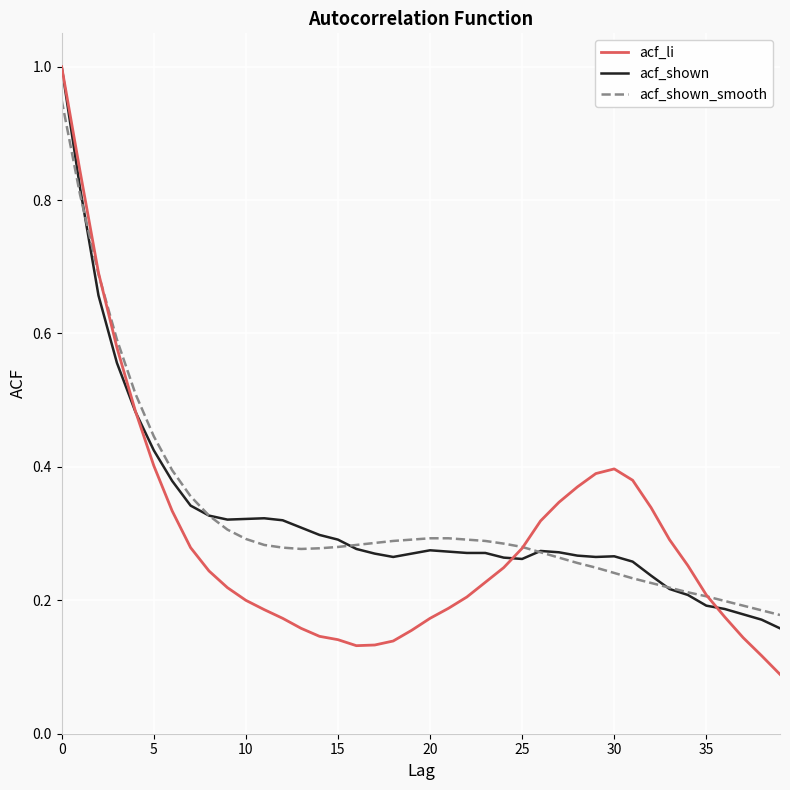

Which series has the widest spread of values?

acf_li